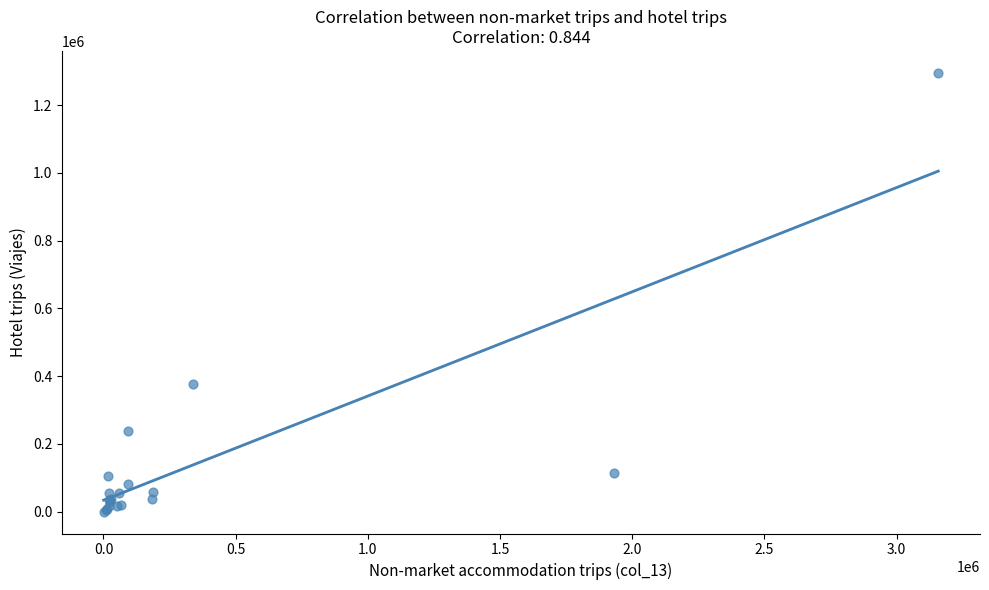

What Y value in the scatter plot is closest to 647795?

375619.4